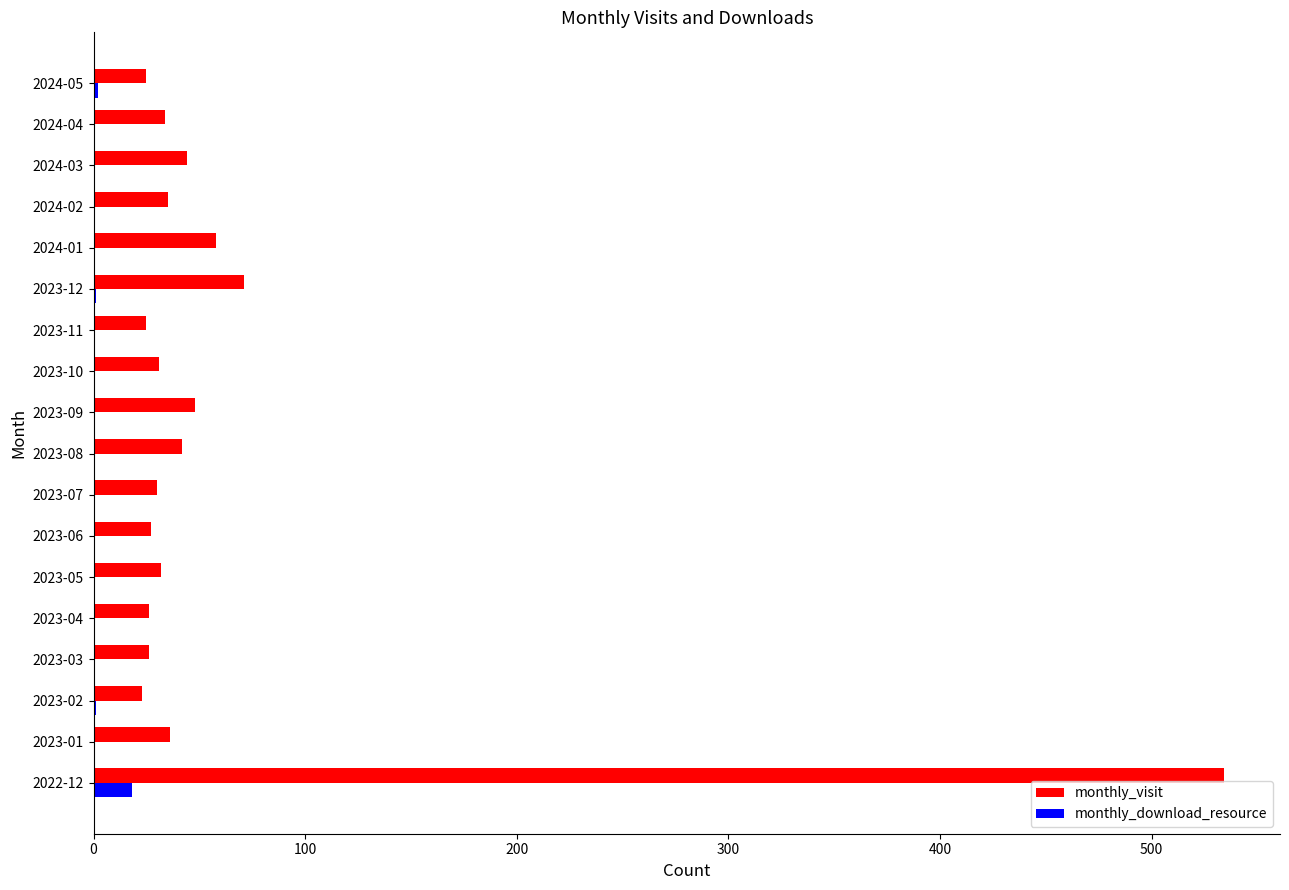

The value of monthly_visit at 2024-01 is 58. True or false?

True